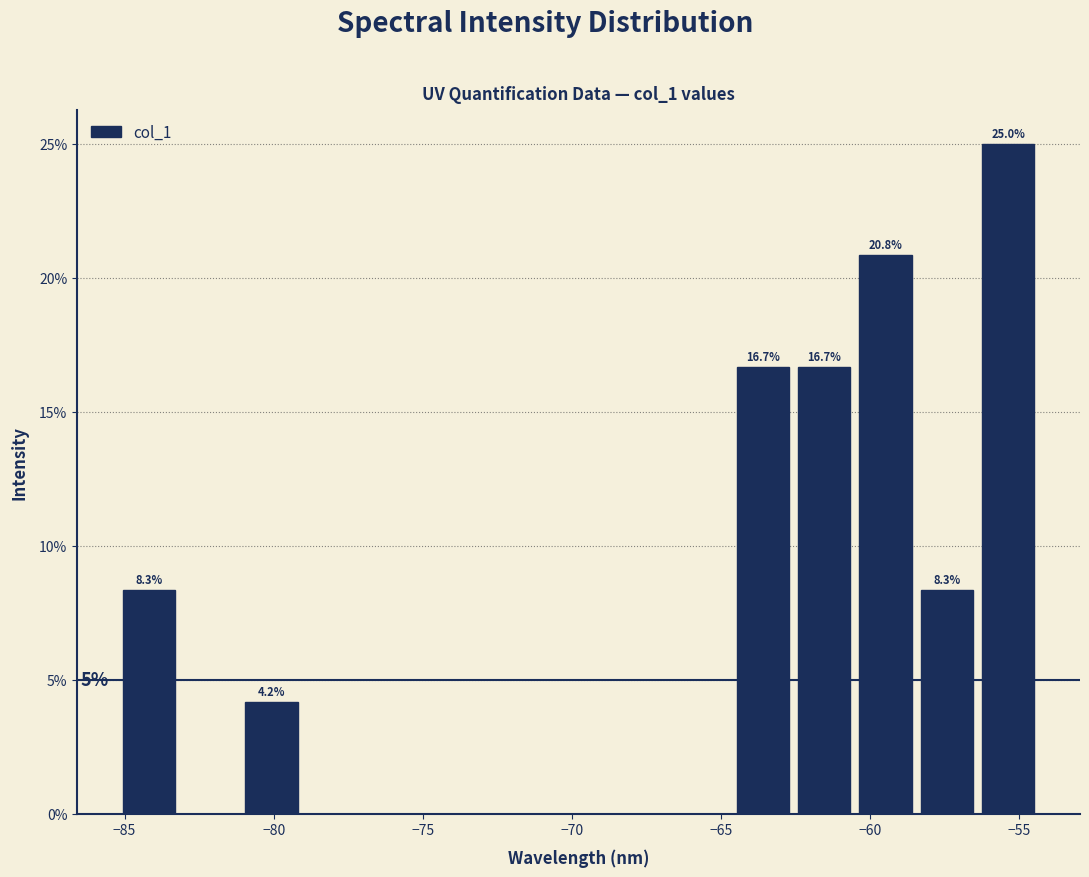

Over which range of the x-axis is the bar tallest?

-56.5 to -54.5